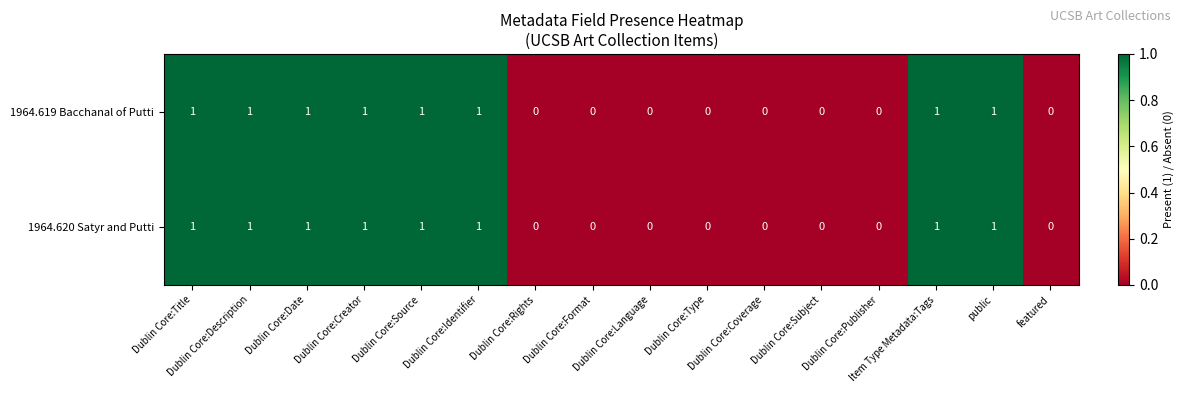

Count the 1964.619 Bacchanal of Putti values in the range 0 to 1.

16